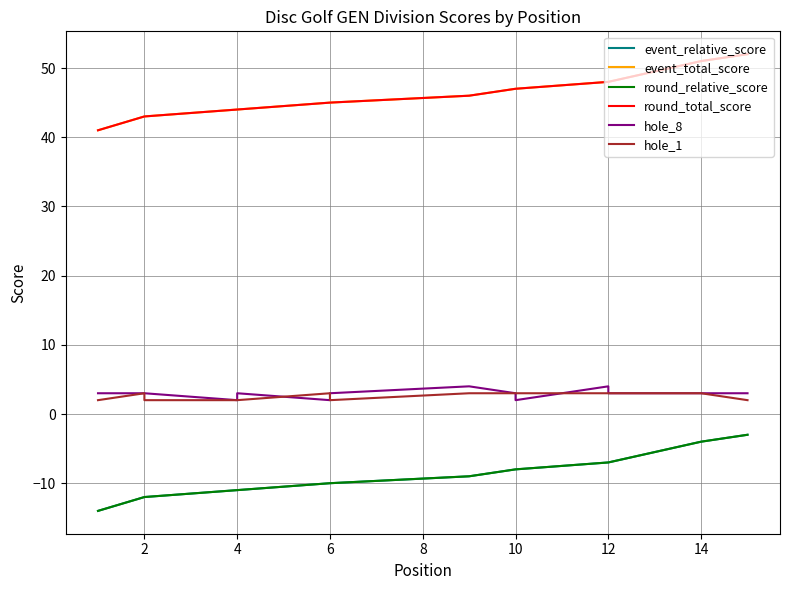

Reading right to left, list all the values displayed in this chart.

event_relative_score: -3	-4	-7	-7	-8	-8	-9	-10	-10	-10	-11	-11	-12	-12	-14
event_total_score: 52	51	48	48	47	47	46	45	45	45	44	44	43	43	41
round_relative_score: -3	-4	-7	-7	-8	-8	-9	-10	-10	-10	-11	-11	-12	-12	-14
round_total_score: 52	51	48	48	47	47	46	45	45	45	44	44	43	43	41
hole_8: 3	3	3	4	2	3	4	3	3	2	3	2	3	3	3
hole_1: 2	3	3	3	3	3	3	2	3	3	2	2	2	3	2